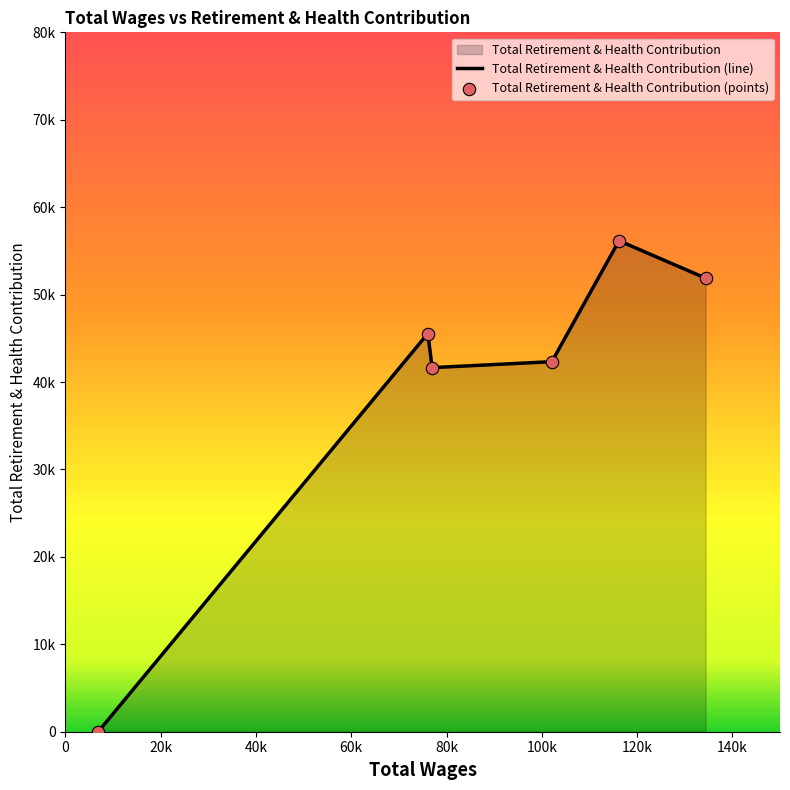

What is the ratio of the value at 134379.0 to the value at 76078.0?

1.1